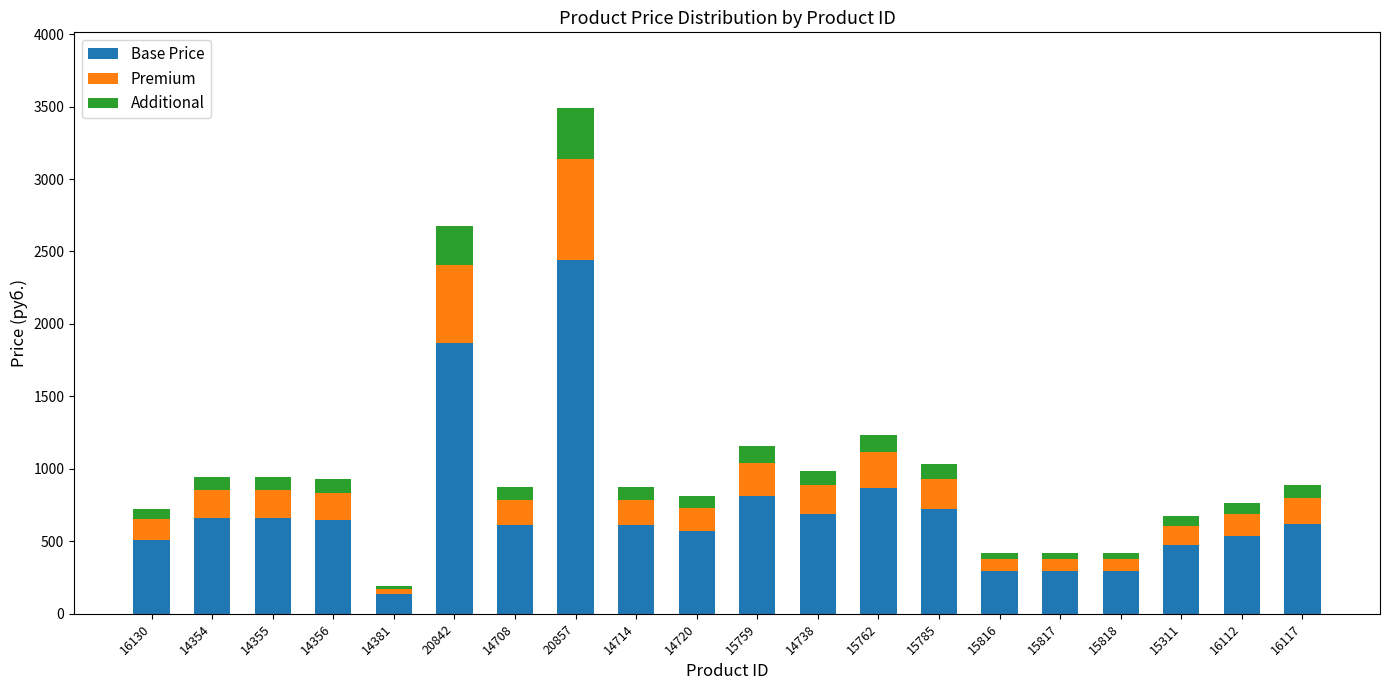

True or false: Base Price has a value of 690.9 at 14738.

True